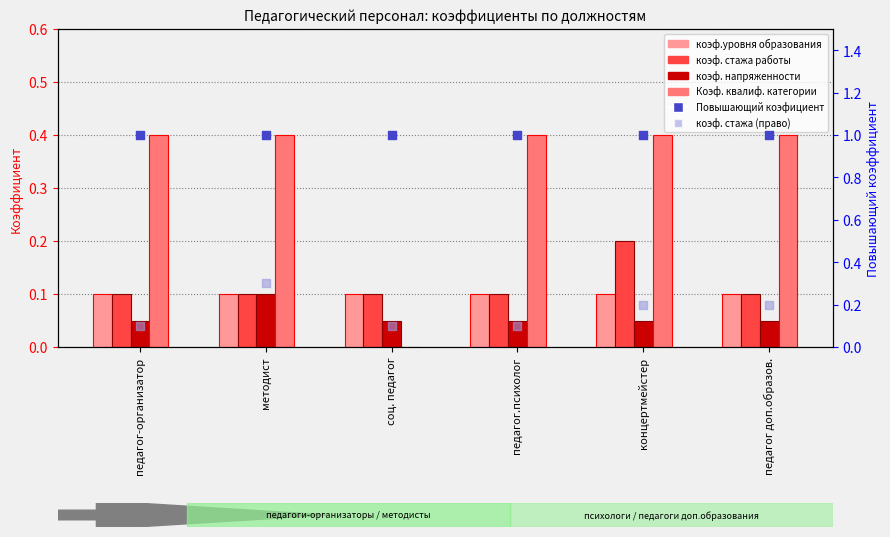

At how many categories does at least one series exceed 0?

6